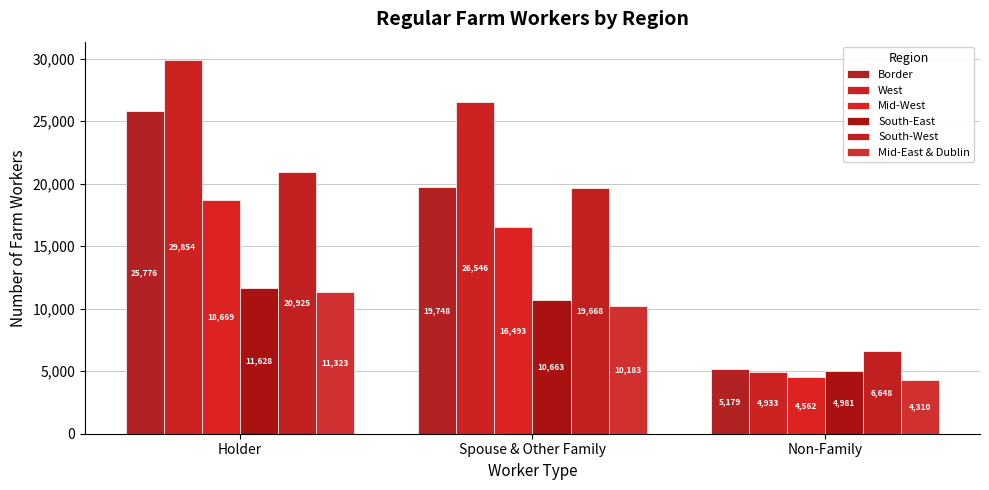

Rank the series at Spouse & Other Family from lowest to highest value.

Mid-East & Dublin, South-East, Mid-West, South-West, Border, West